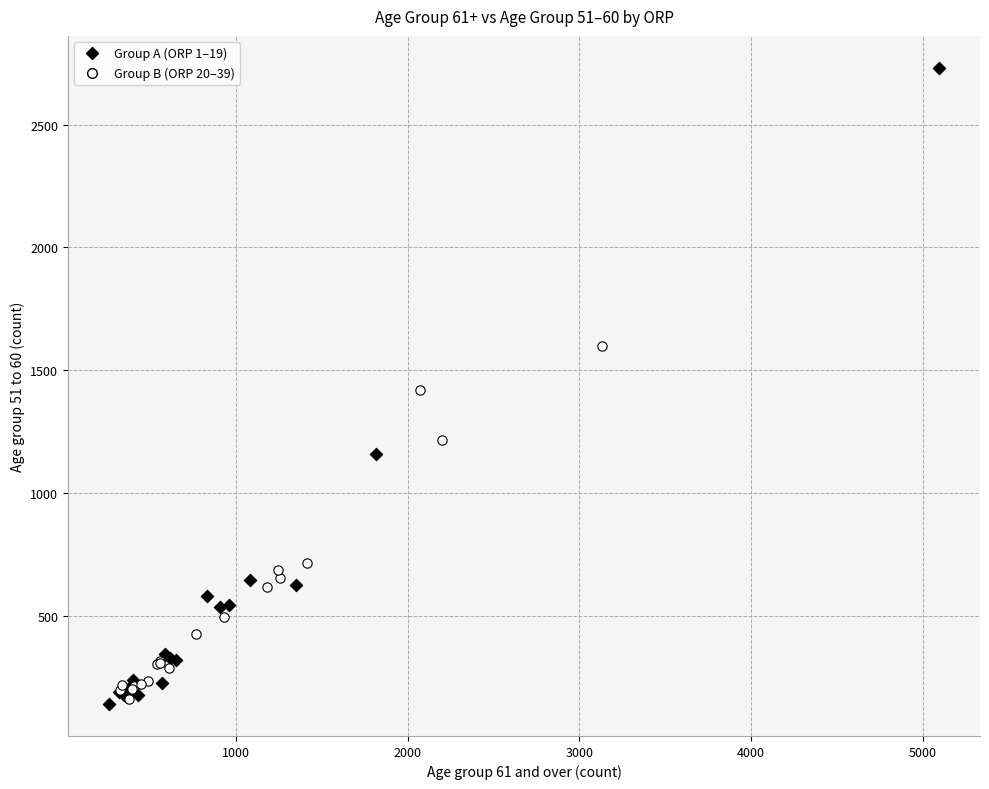

Which series reaches the maximum Y coordinate?

Group A (ORP 1–19)